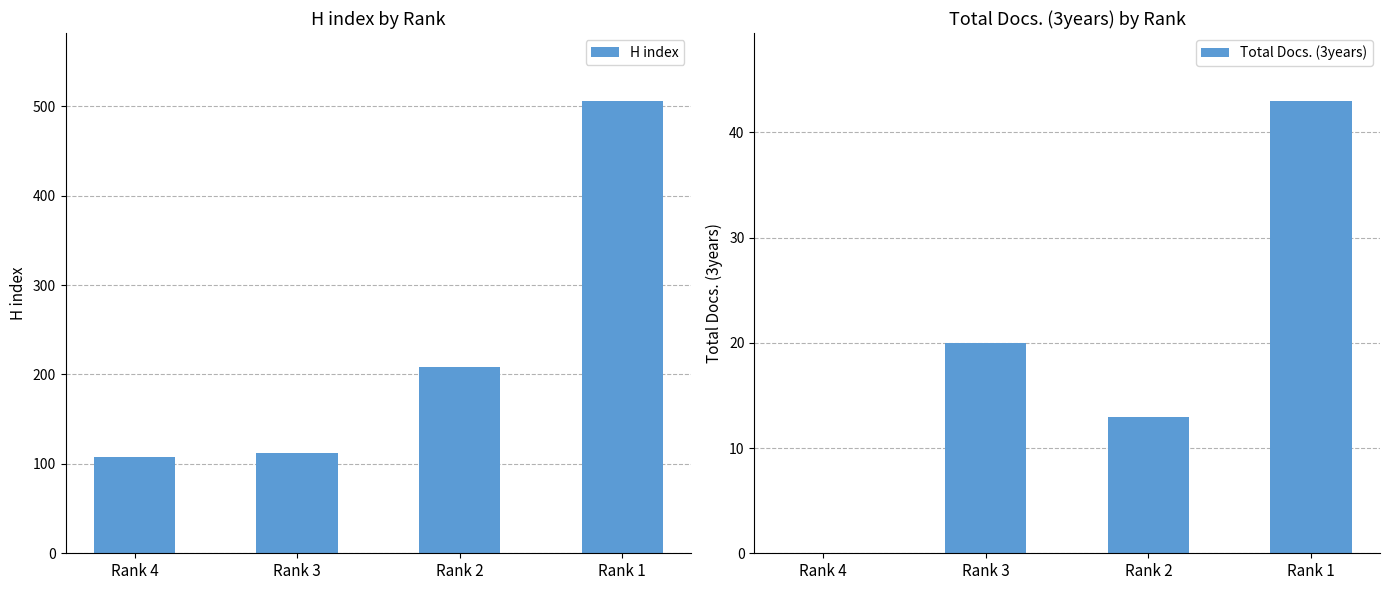

What are all the series names shown in the legend?

H index, Total Docs. (3years)